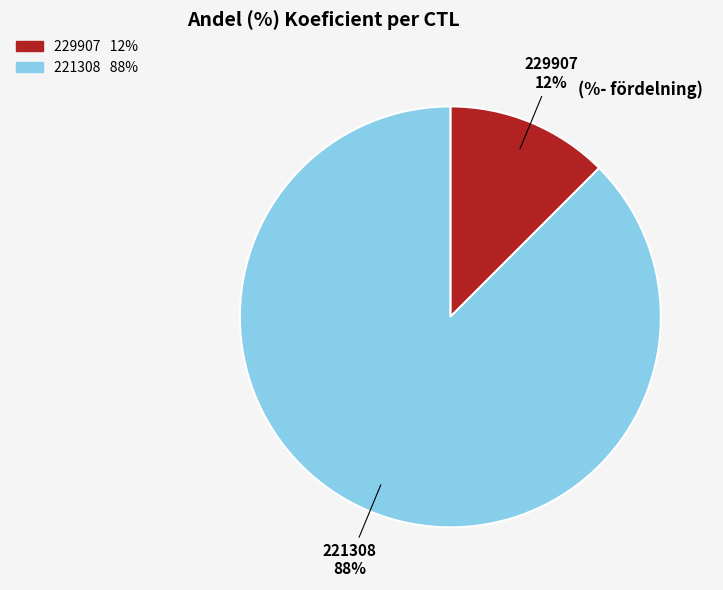

Which category has the smallest portion of the pie?

229907